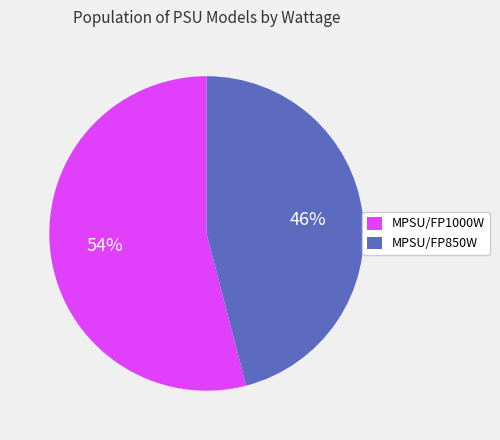

How many segments does this pie chart have?

2